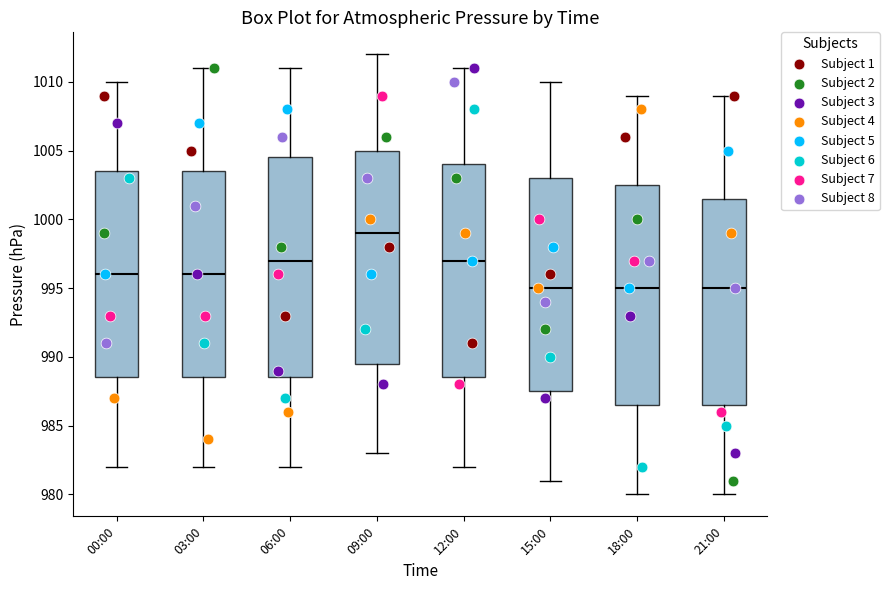

Where does the median line of the box for 09:00 sit on the y-axis? The values are not printed on the chart, so give them approximately, as read against the axis.

999.0